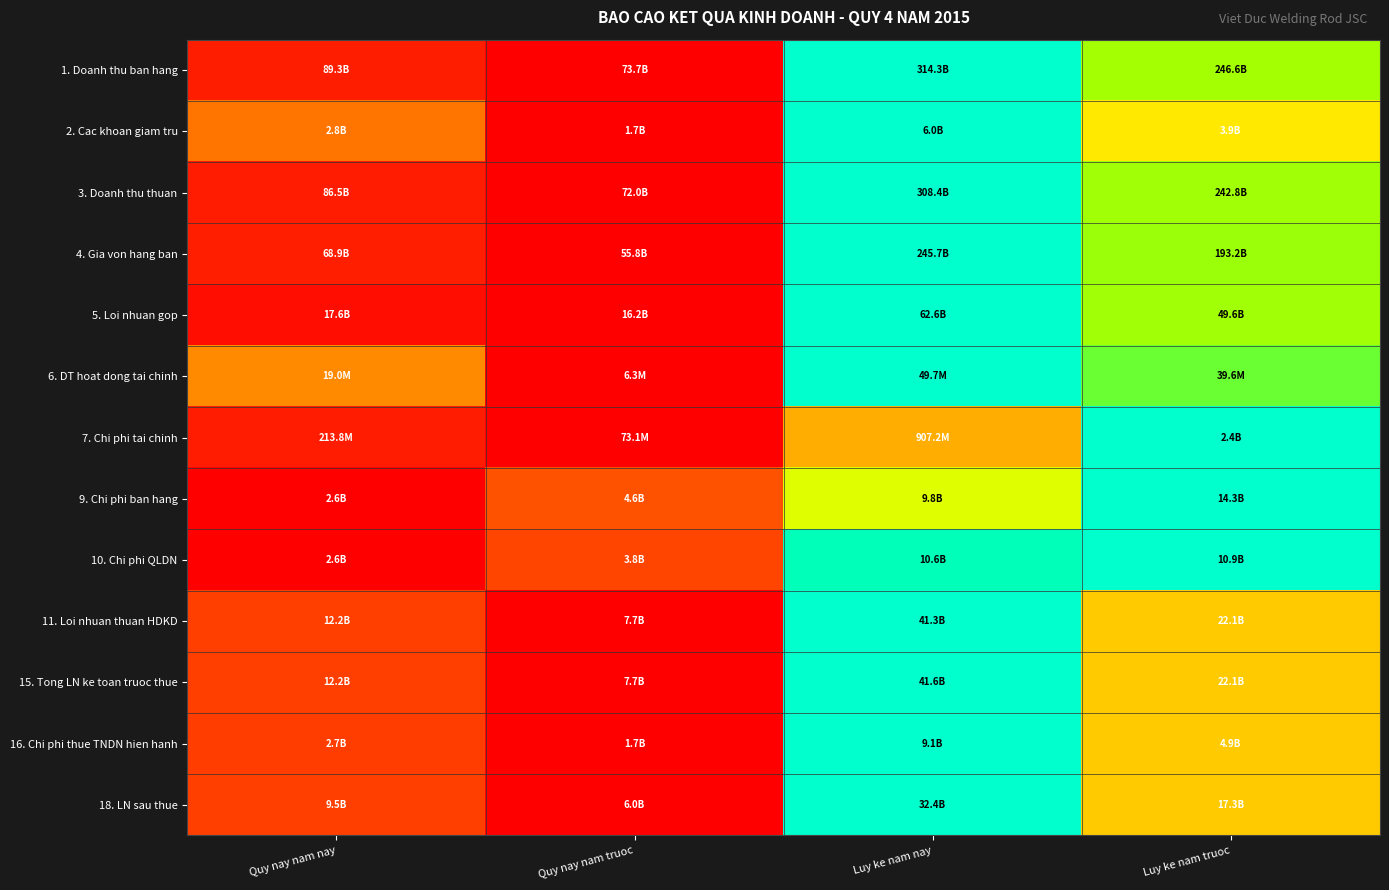

Between Luy ke nam truoc and Quy nay nam nay, which is larger?

Luy ke nam truoc